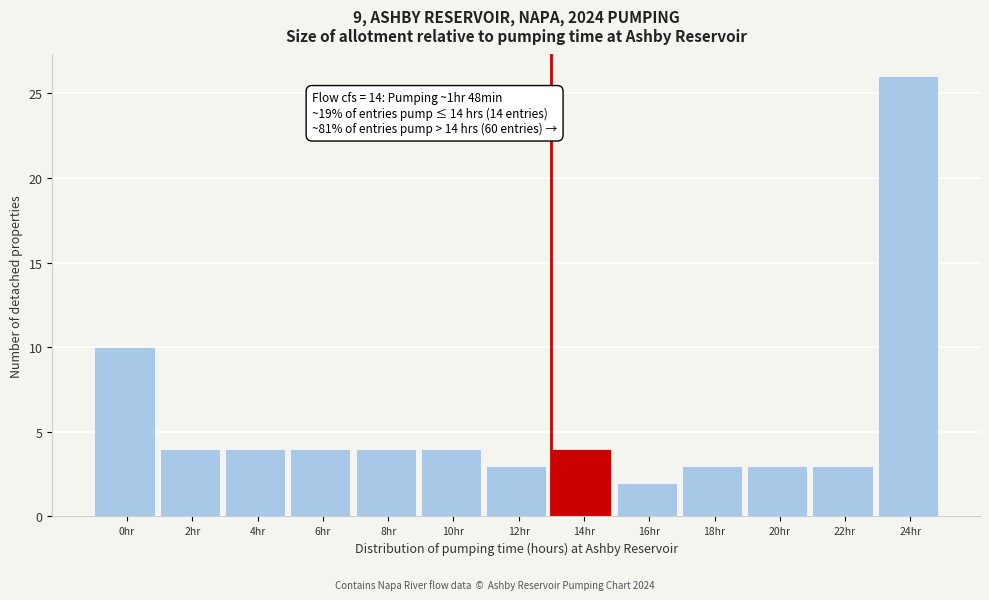

Reading right to left, transcribe all the data shown in this chart.

26	3	3	3	2	4	3	4	4	4	4	4	10